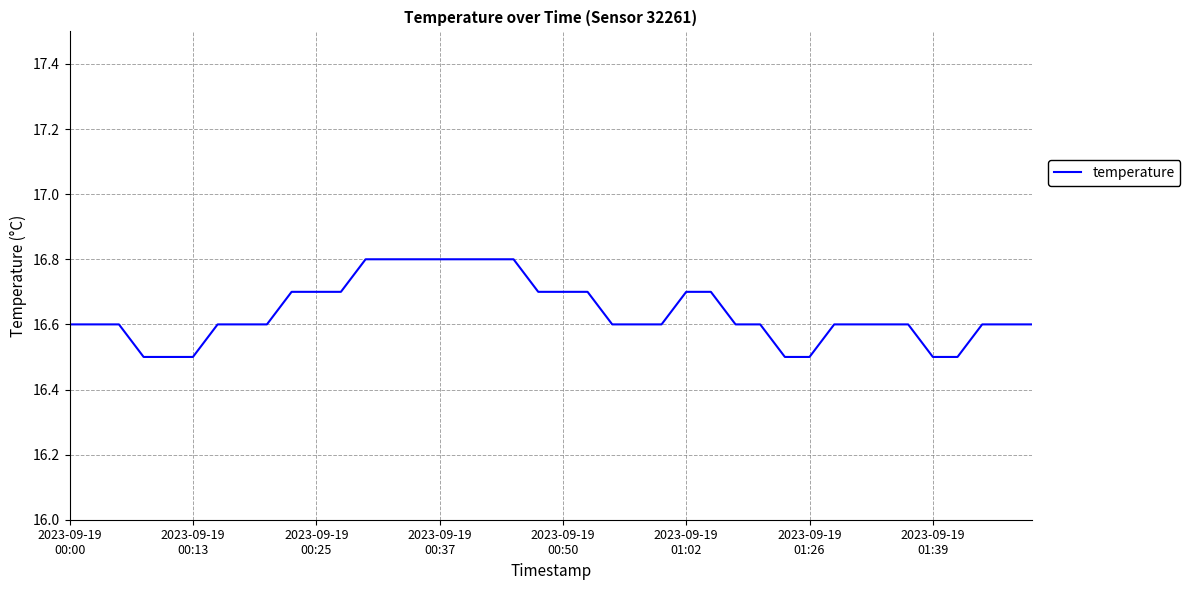

What is the difference between the second highest and second lowest values?

0.3